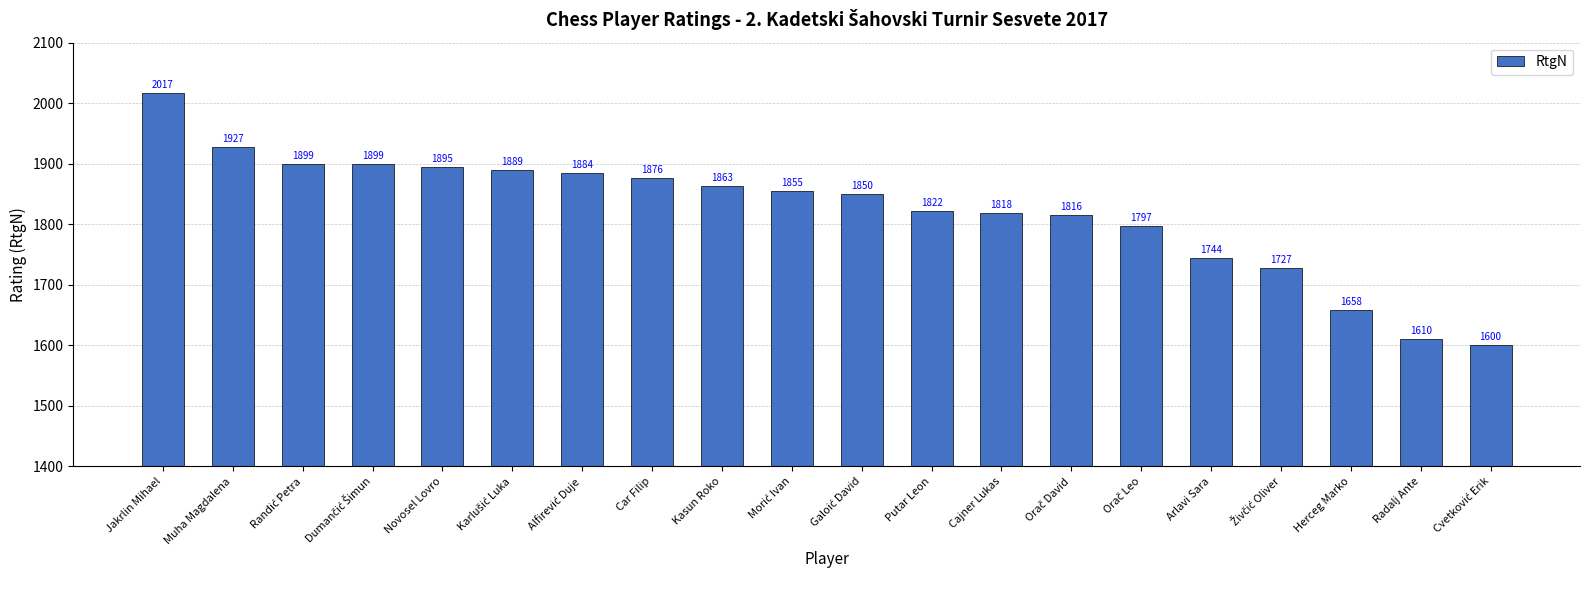

Between Arlavi Sara and Kasun Roko, which is larger?

Kasun Roko